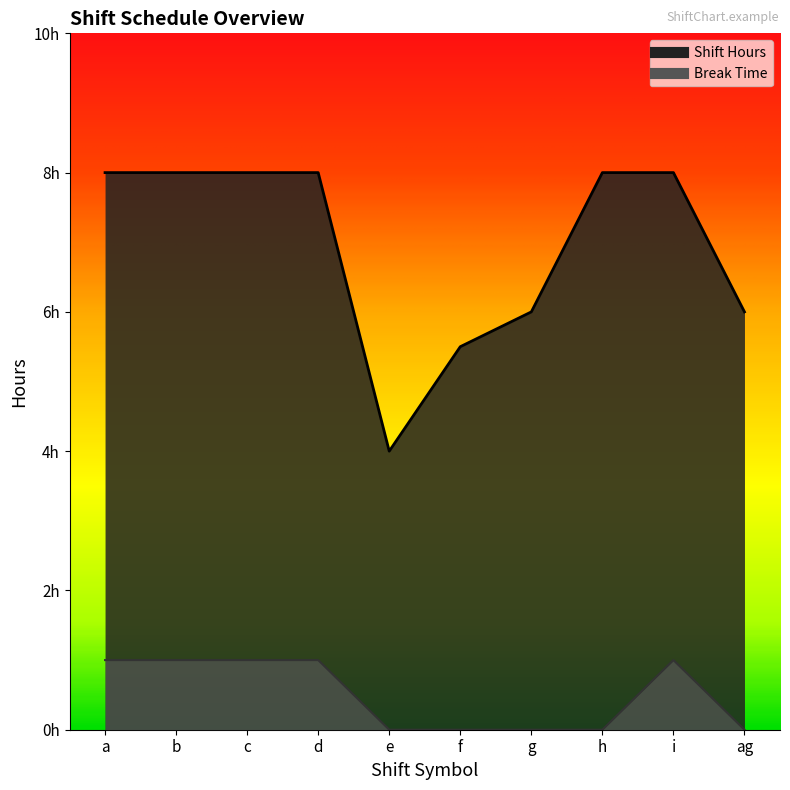

At which label is Break Time closest to 0?

e